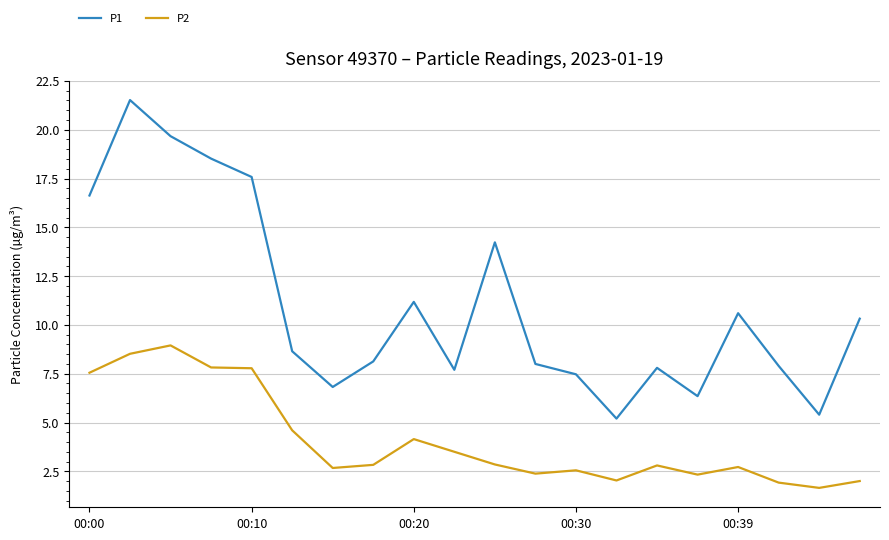

Which series has the largest range (max minus min)?

P1